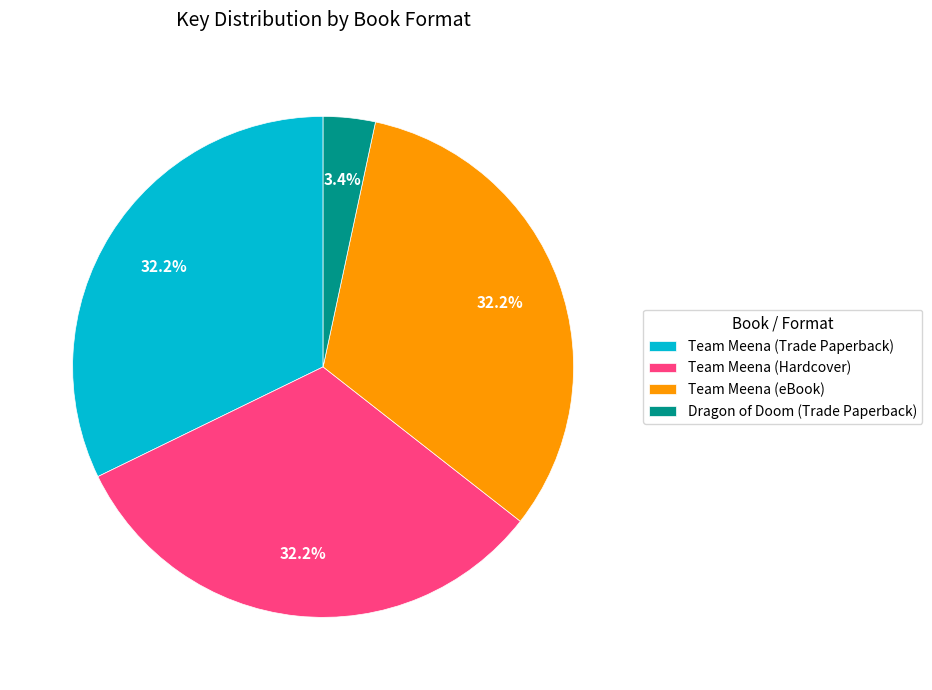

To the nearest percent, what is the combined percentage of Team Meena (Trade Paperback) and Team Meena (Hardcover)?

64%